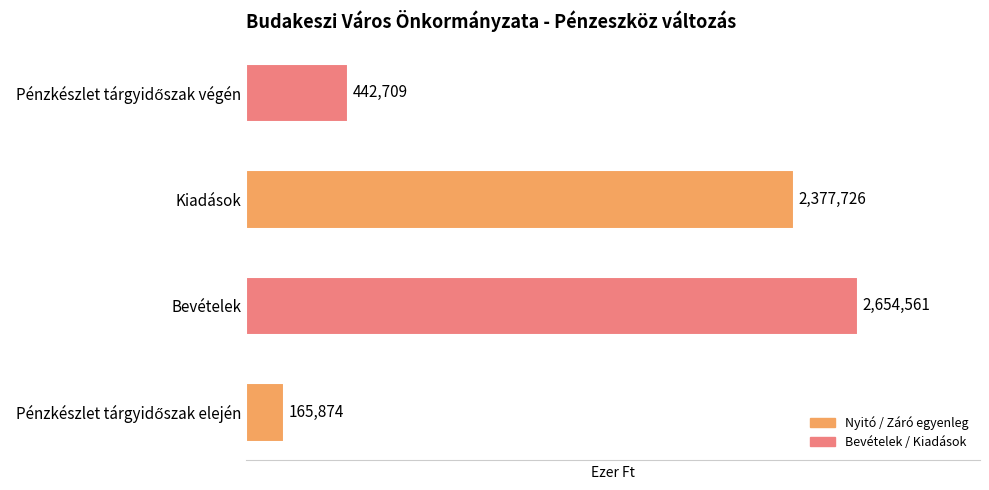

True or false: the data shows 4510516 at Bevételek.

False